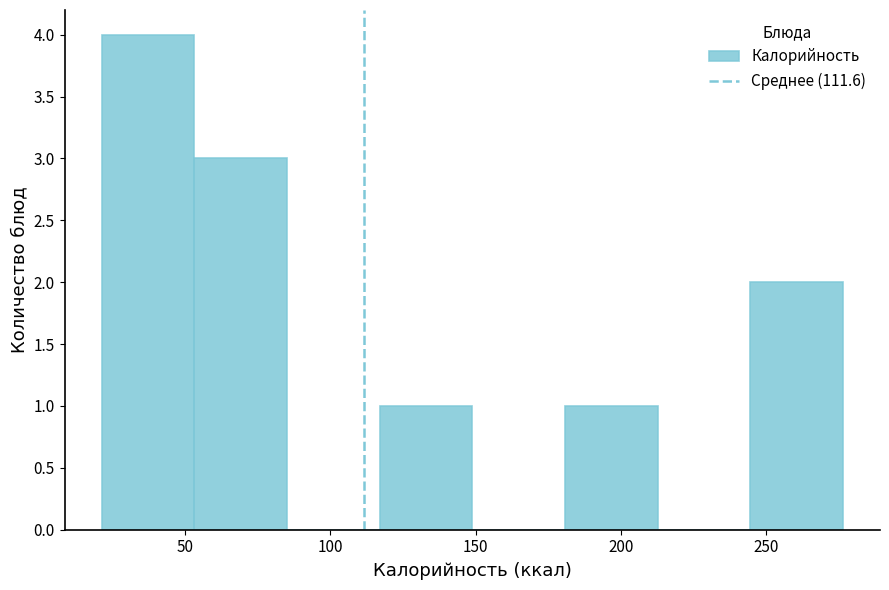

Over which range of the x-axis is the bar tallest?

20 to 55